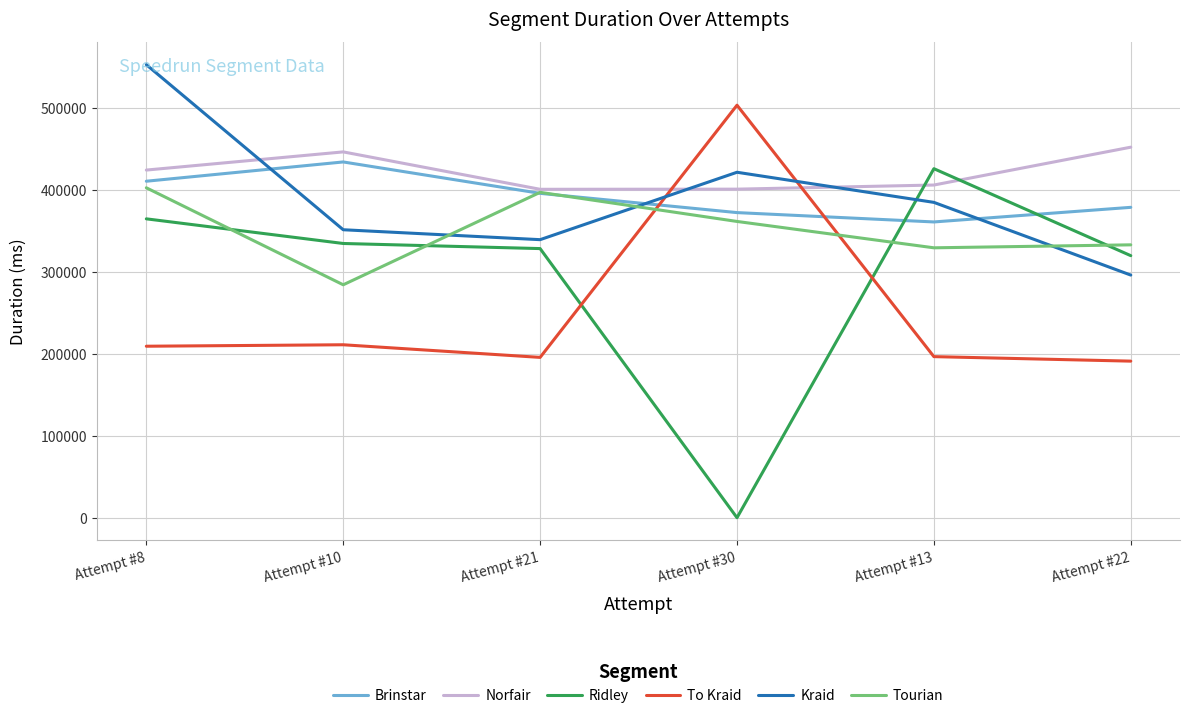

The value of Kraid at Attempt #22 is 464023. True or false?

False